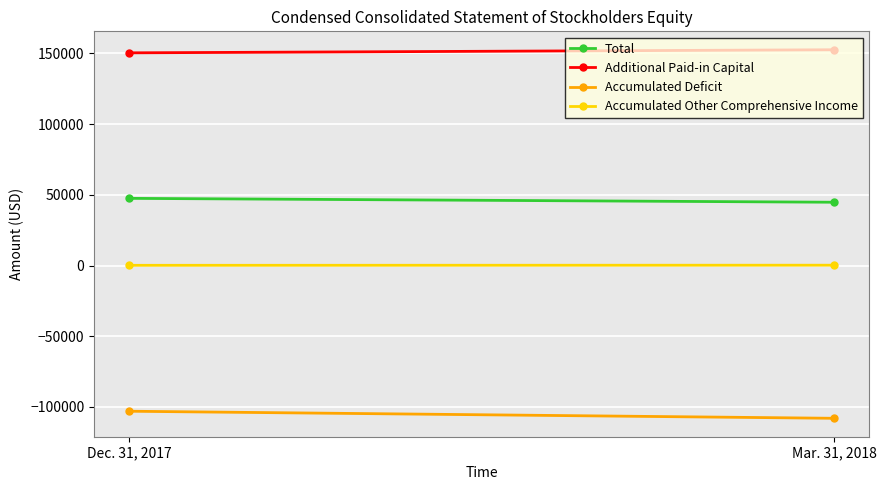

Between Mar. 31, 2018 and Dec. 31, 2017, which is larger?

Dec. 31, 2017